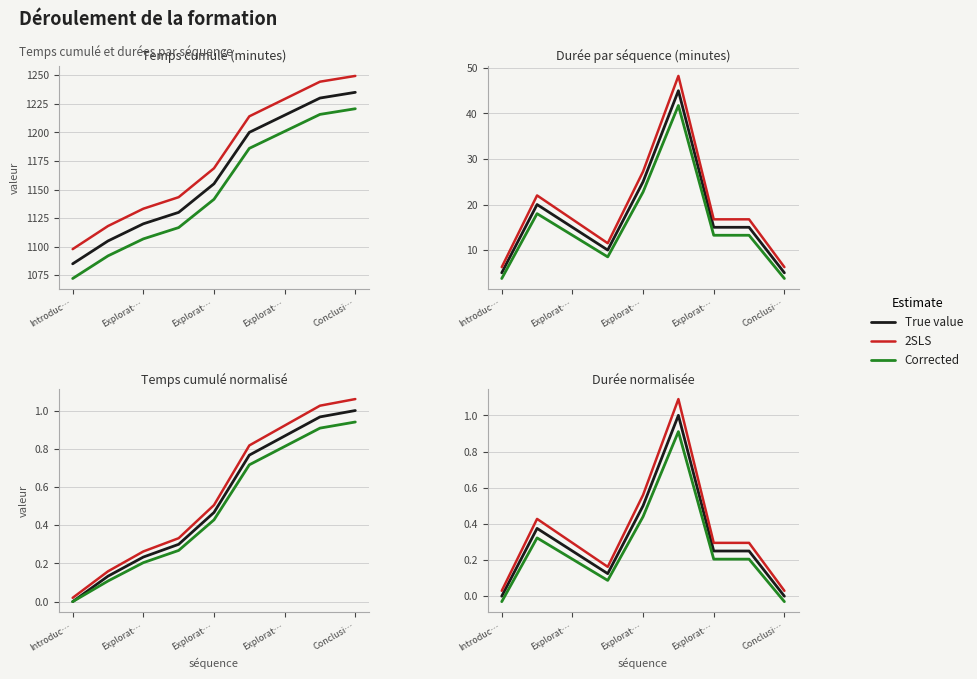

What is the average value of the Corrected series?

0.3